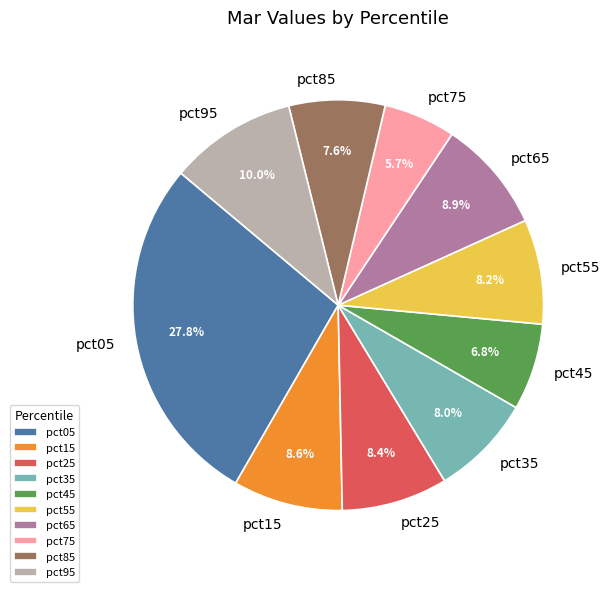

What is the largest slice in the pie chart?

pct05